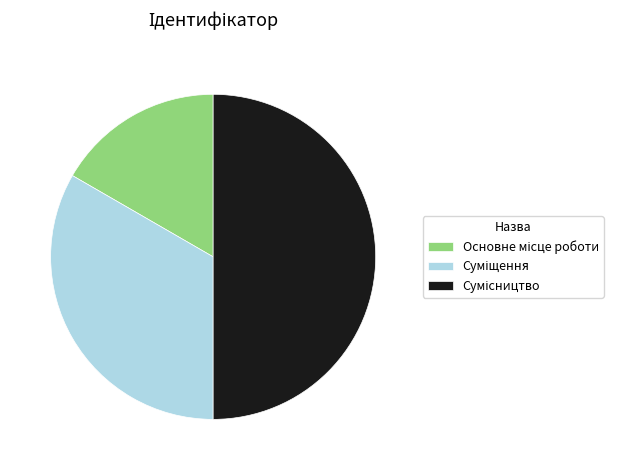

What is the total percentage of Основне місце роботи and Суміщення?

50.0%